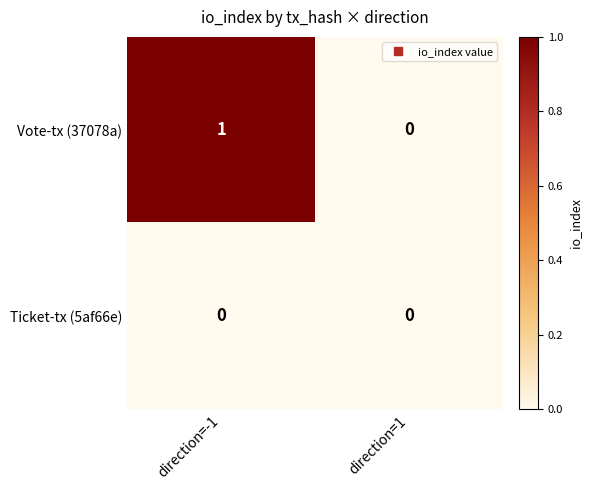

Which series has the largest total across all categories?

Vote-tx (37078a)